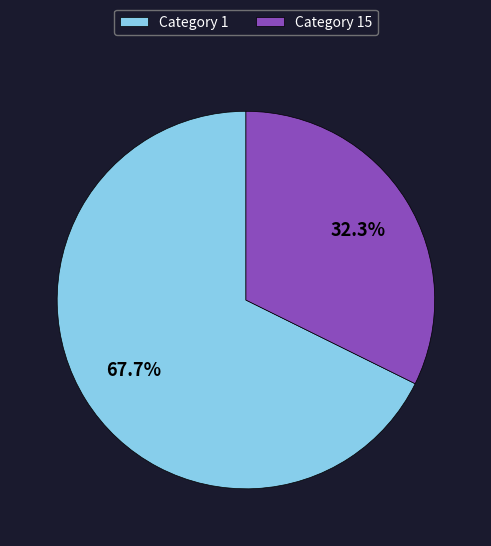

Rank the categories by value from highest to lowest.

Category 1, Category 15